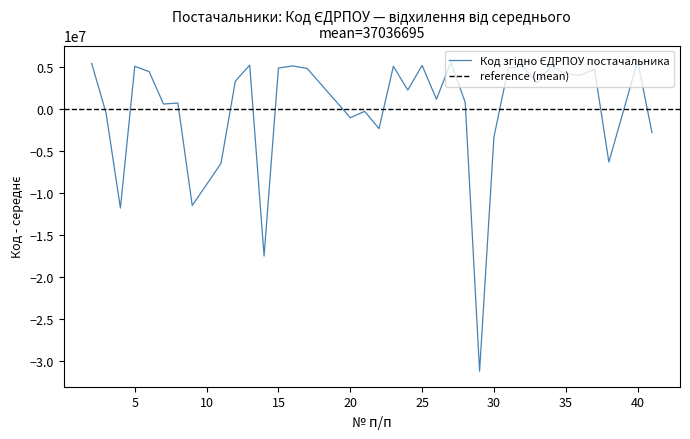

At which label is the value closest to -12801008?

4